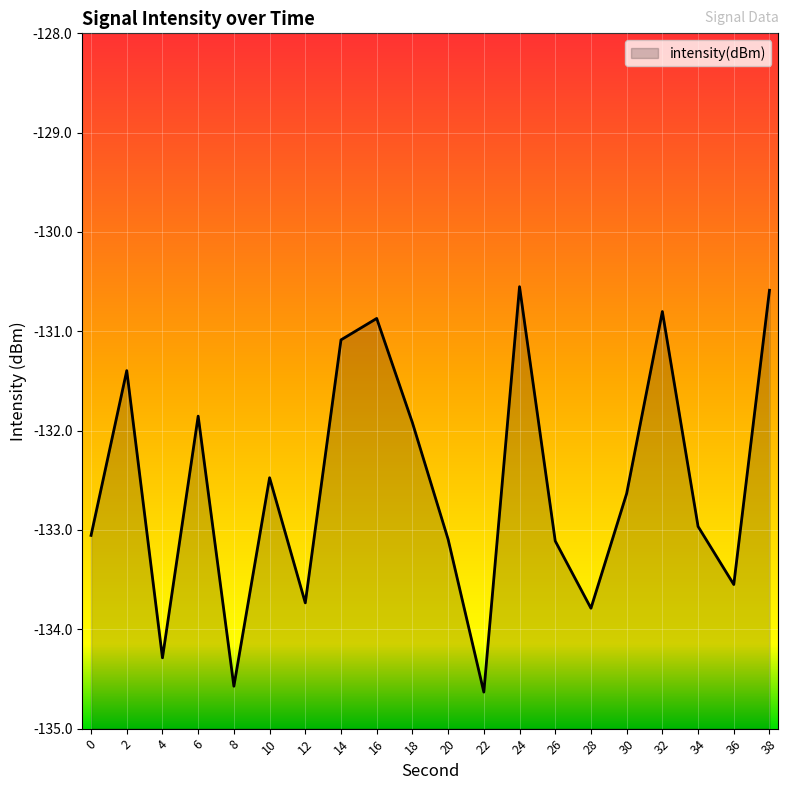

How many points are higher than both their immediate neighbors (excluding endpoints)?

6